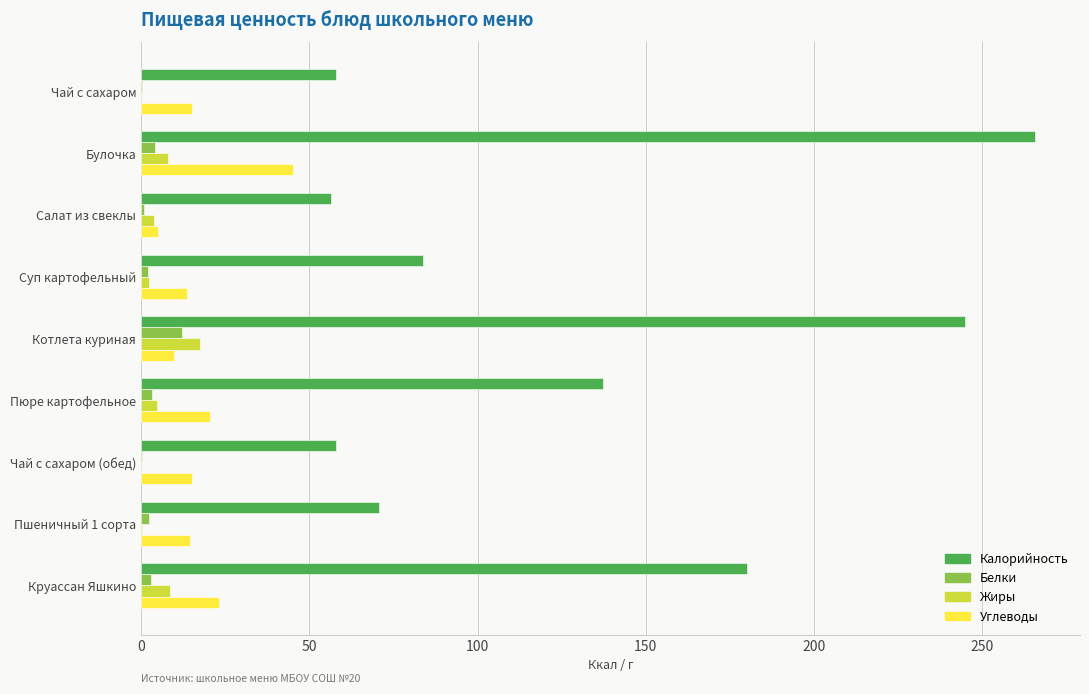

Between Булочка and Котлета куриная, which series saw the biggest shift?

Углеводы